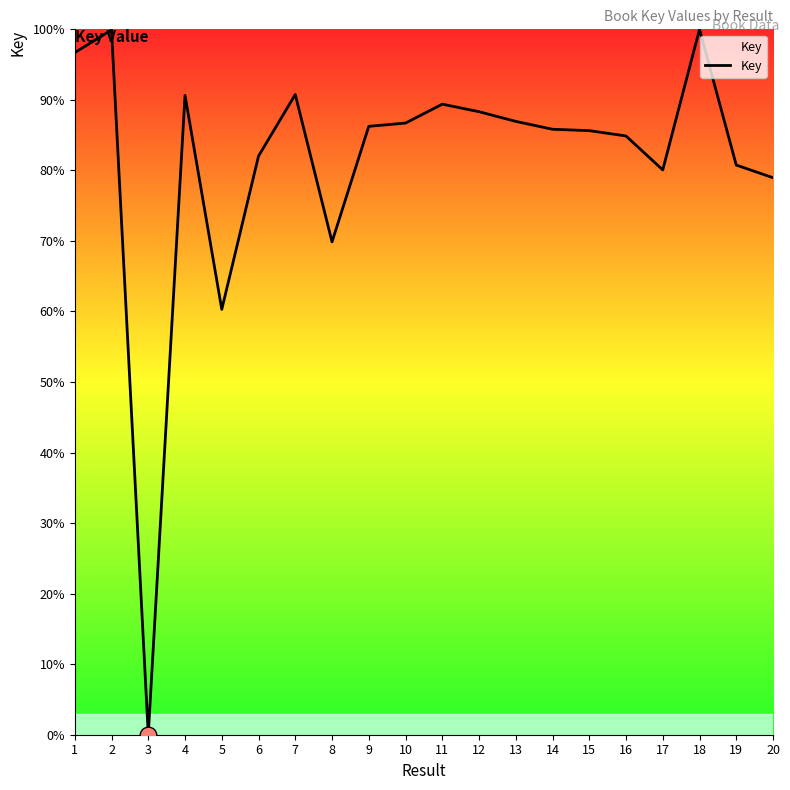

True or false: the data shows 99.9 at 2.

True